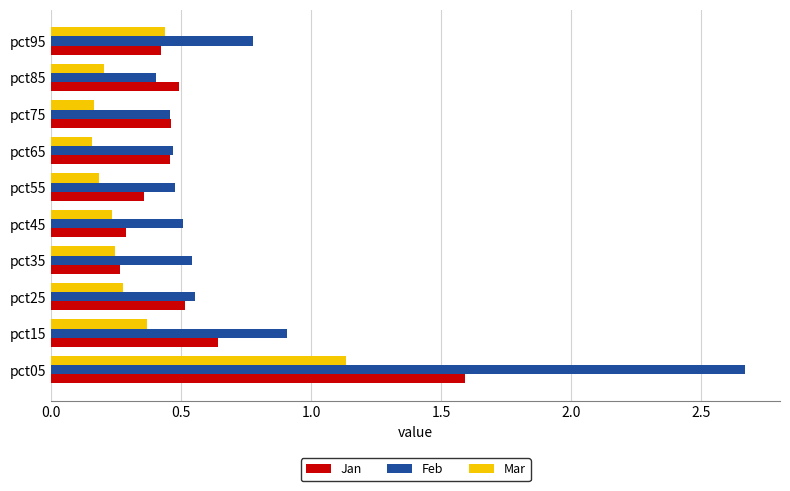

Which series has the widest spread of values?

Feb